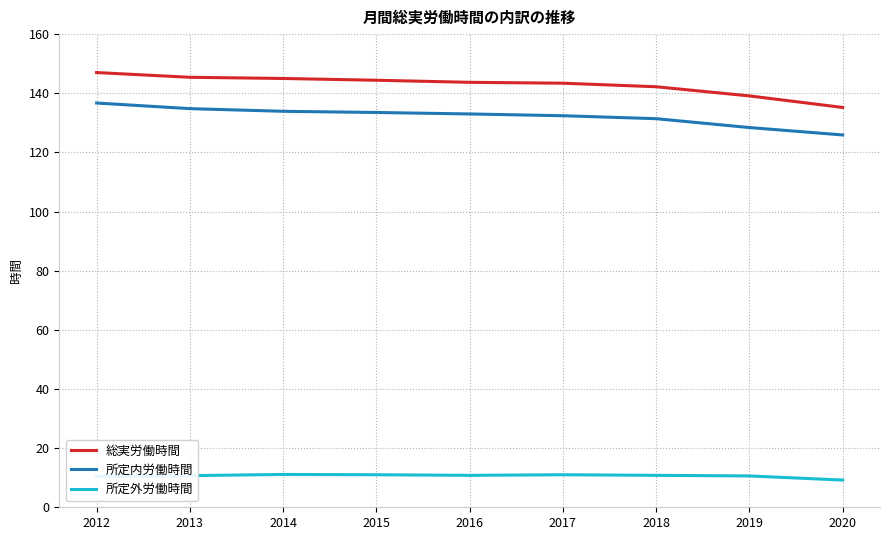

Between 2012 and 2020, which series saw the biggest shift?

総実労働時間